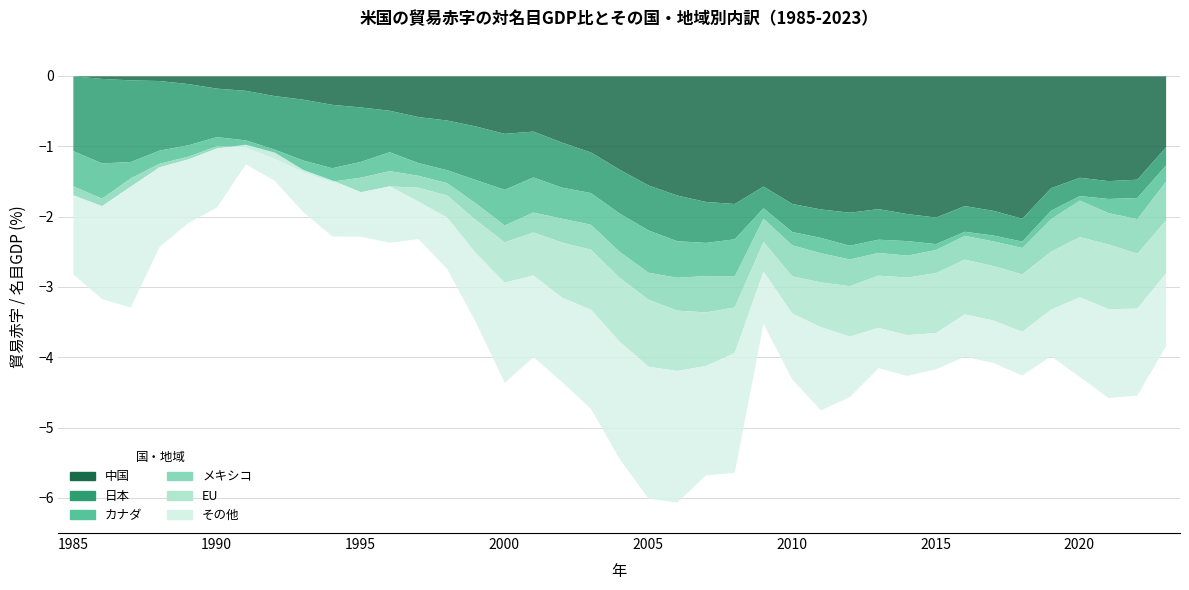

What is the difference between the second highest and second lowest values in the メキシコ series?

0.6